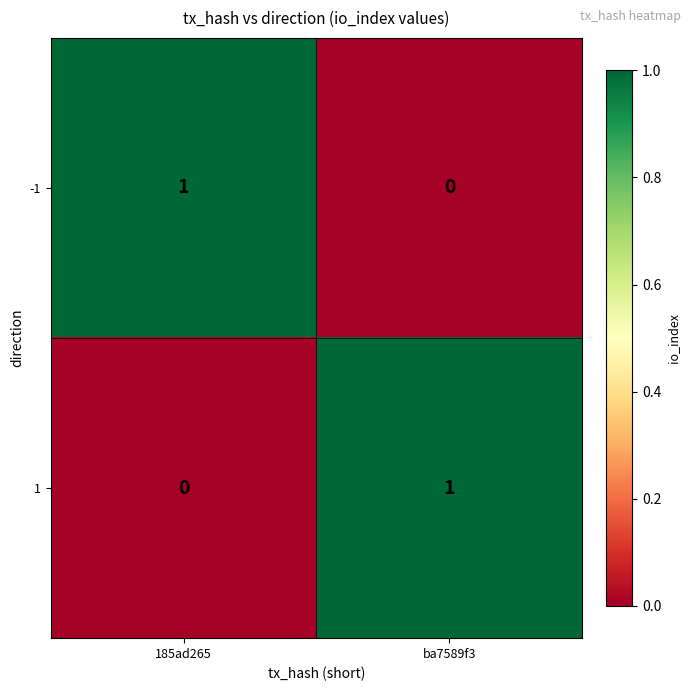

True or false: -1 has a value of 1 at 185ad265.

True